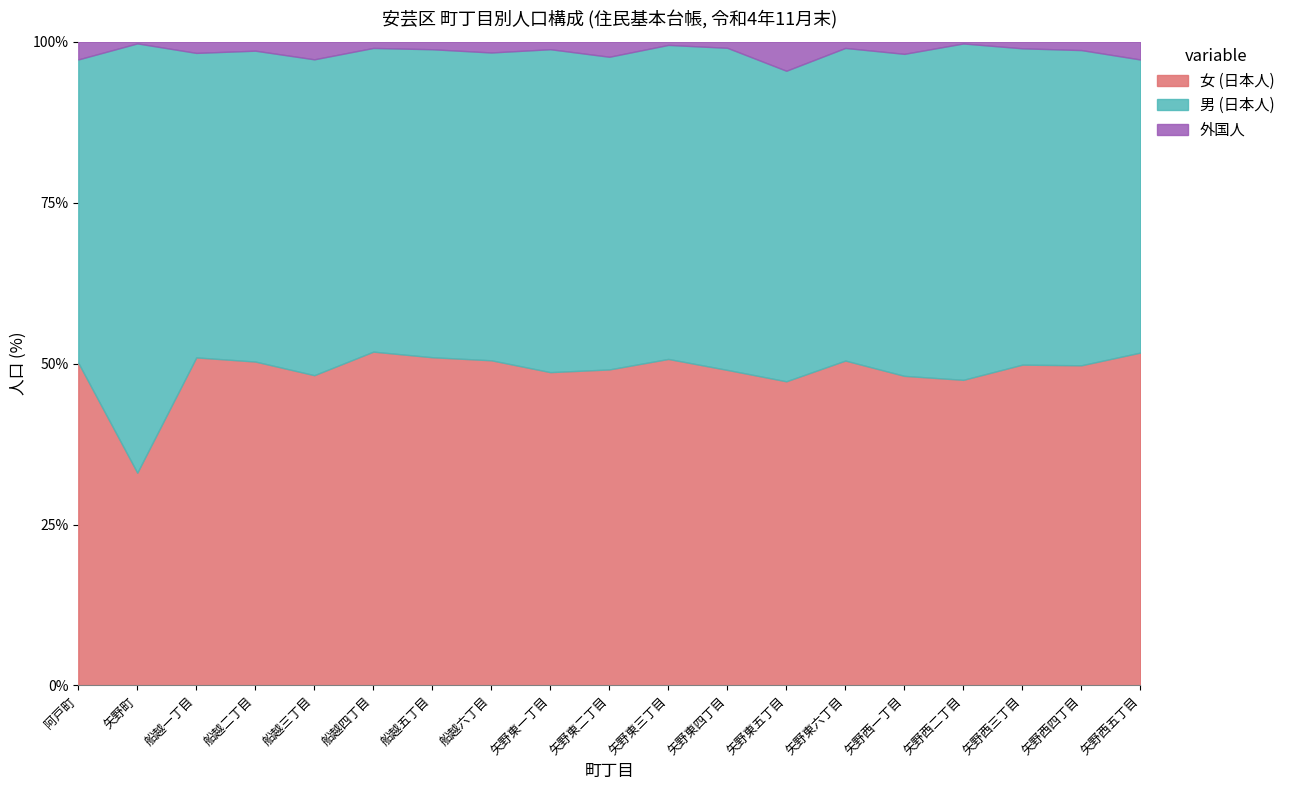

Read the 女 (日本人) value at 矢野西五丁目.

51.7